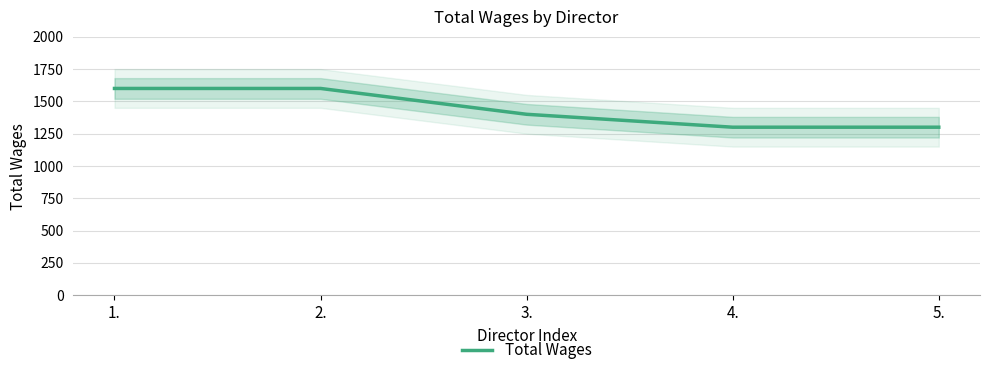

What is the sum of the values at 3. and 2.?

3000